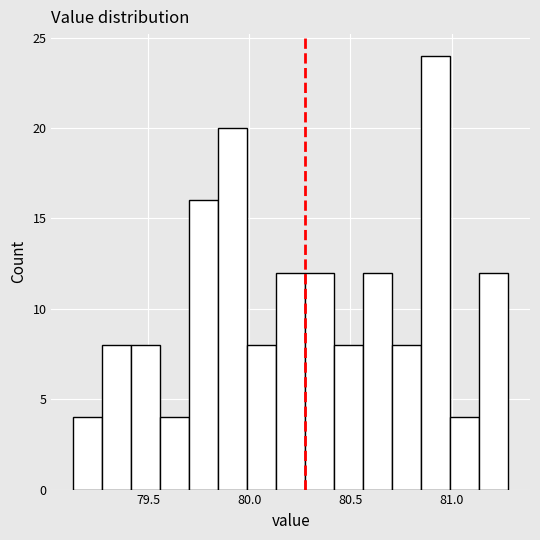

Read against the x-axis, roughly where is the centre of the tallest bar?

80.90